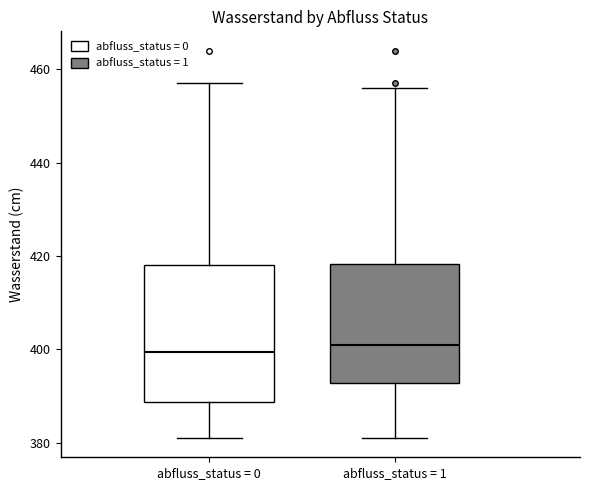

Where does the upper whisker of the box for abfluss_status = 1 end on the y-axis? The values are not printed on the chart, so give them approximately, as read against the axis.

456